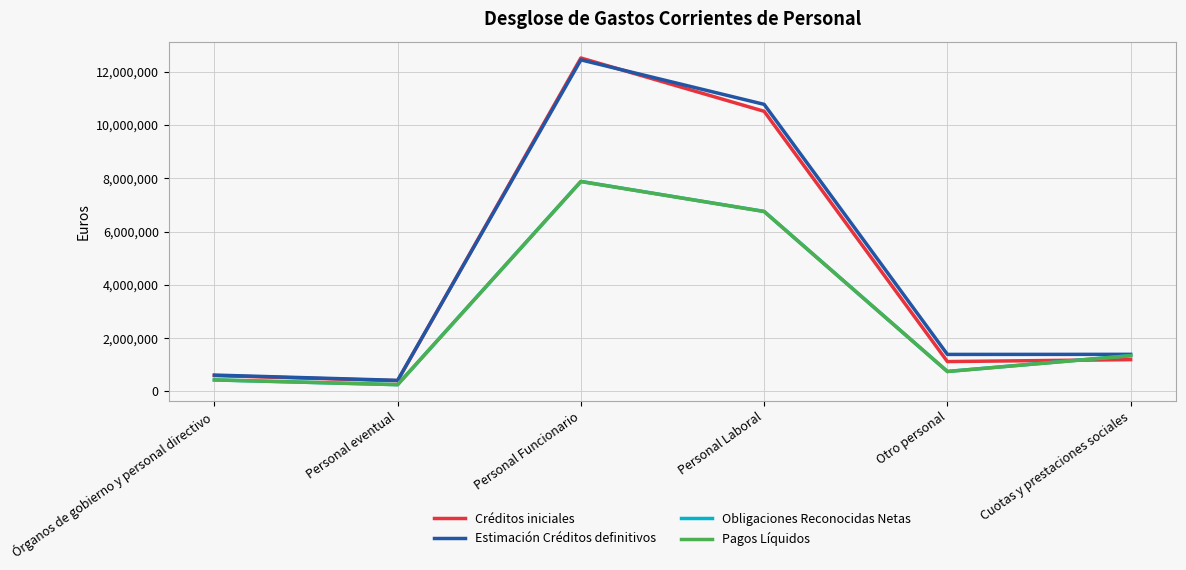

What are all the series names shown in the legend?

Créditos iniciales, Estimación Créditos definitivos, Obligaciones Reconocidas Netas, Pagos Líquidos